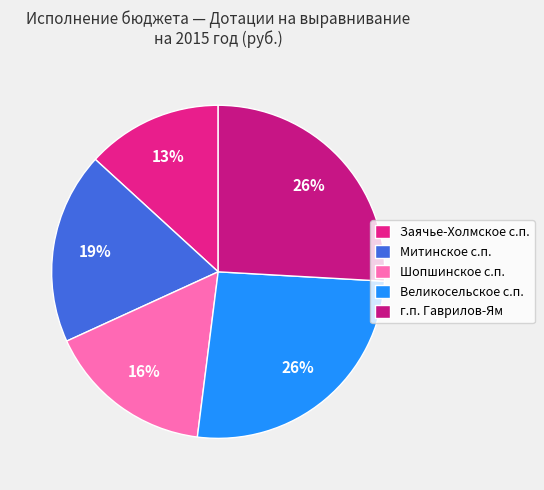

Which slice is the smallest?

Заячье-Холмское сельское поселение